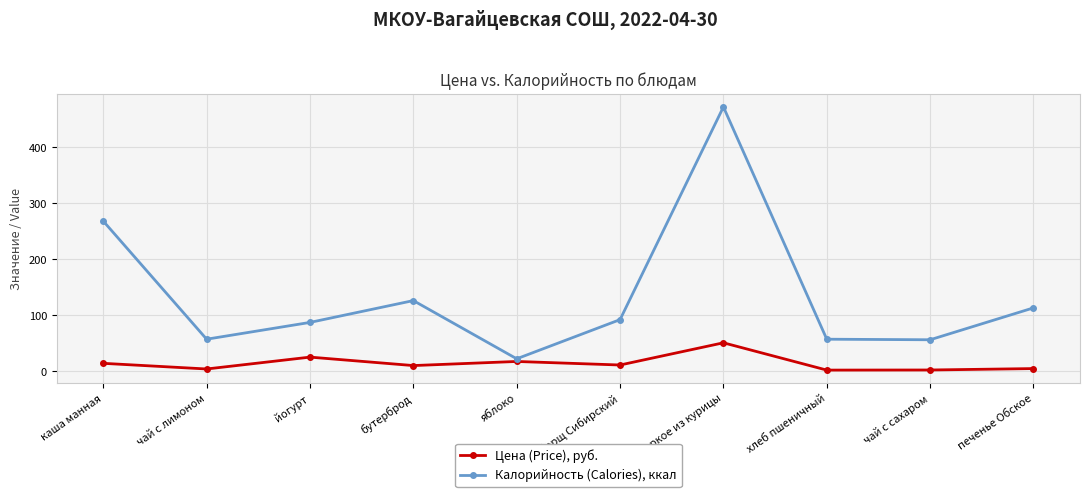

In Калорийность (Calories), ккал, how many points are lower than both neighbors (excluding endpoints)?

3